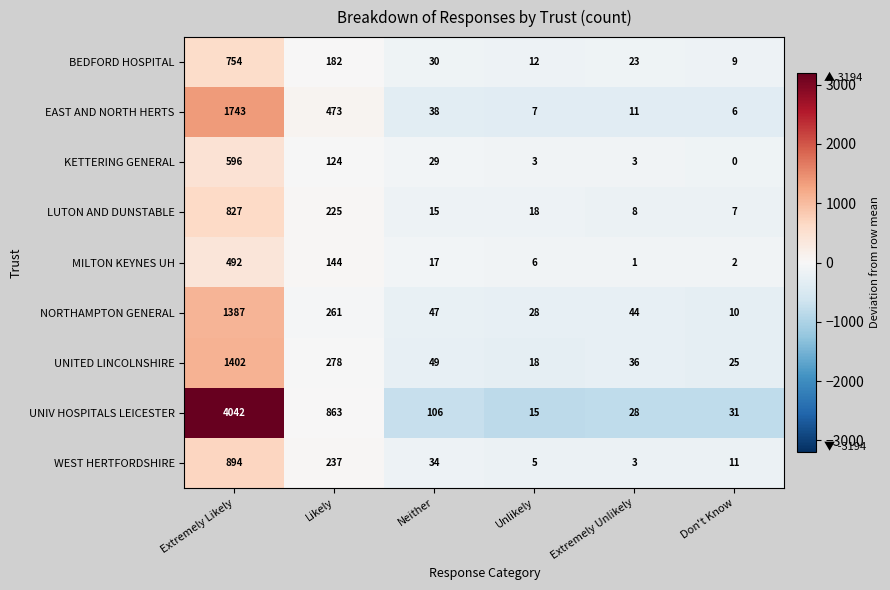

True or false: UNIV HOSPITALS LEICESTER has a value of 15 at Unlikely.

True